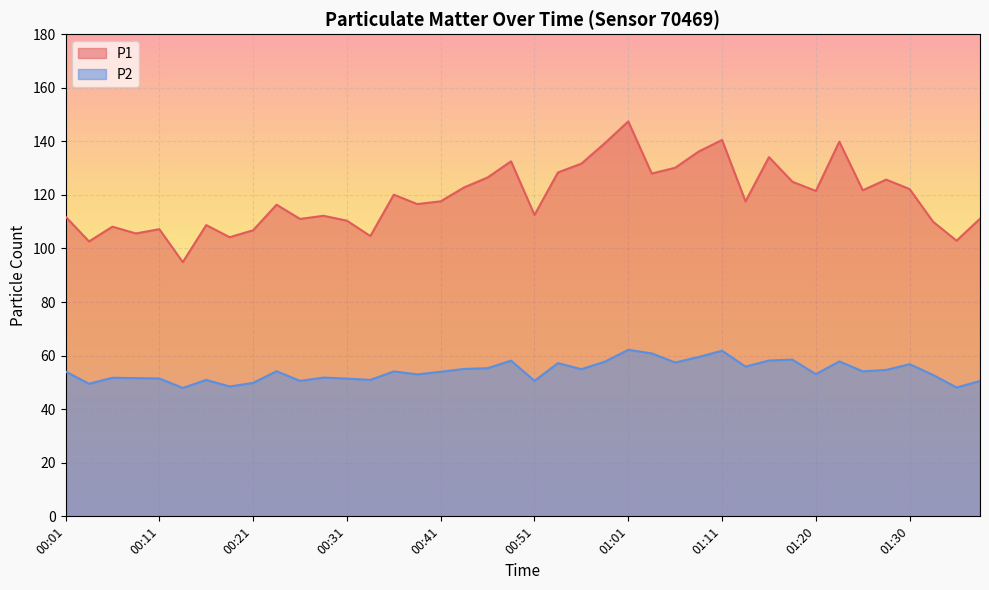

List the series in order of their overall mean, highest first.

P1, P2